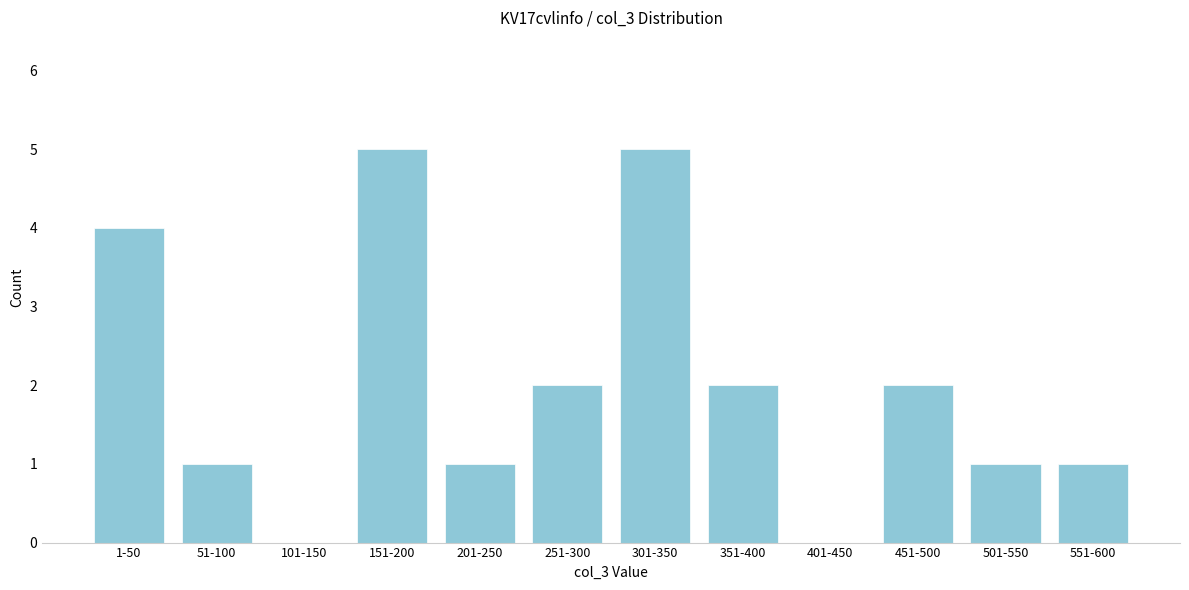

Reading right to left, what are all the values shown in this chart?

551-600=1	501-550=1	451-500=2	401-450=0	351-400=2	301-350=5	251-300=2	201-250=1	151-200=5	101-150=0	51-100=1	1-50=4